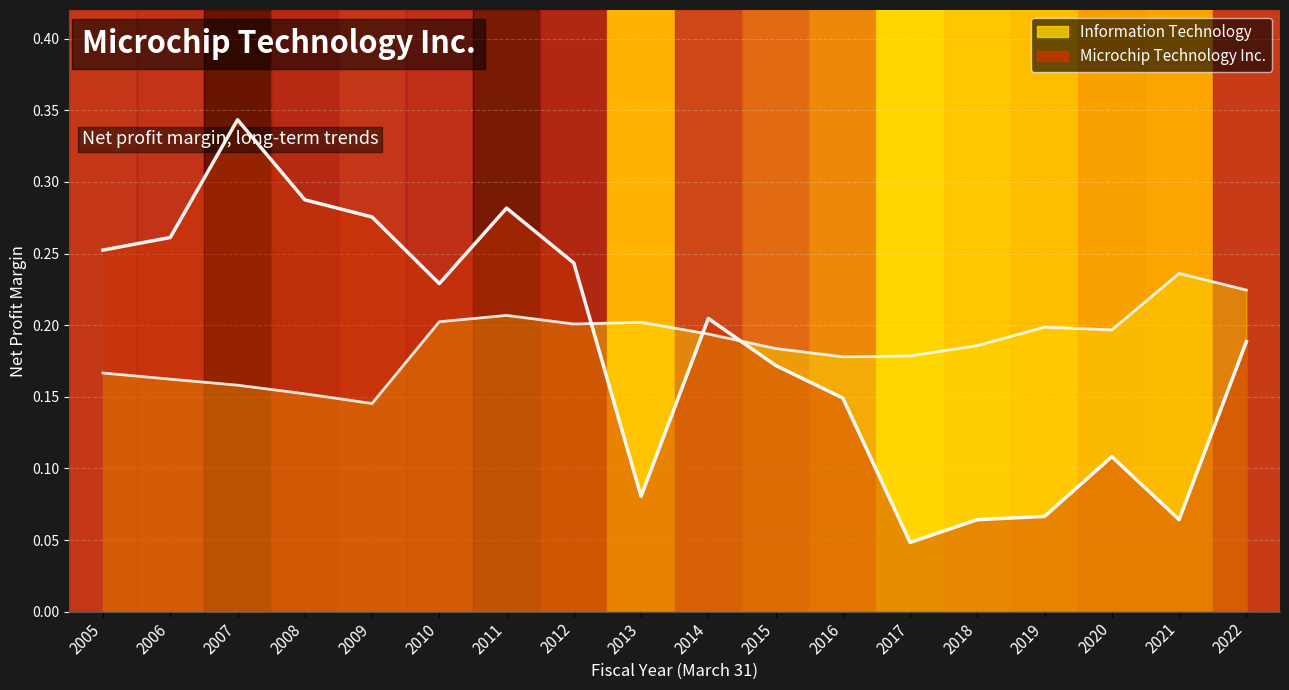

How many intersections are there between Microchip Technology Inc. and Information Technology?

3